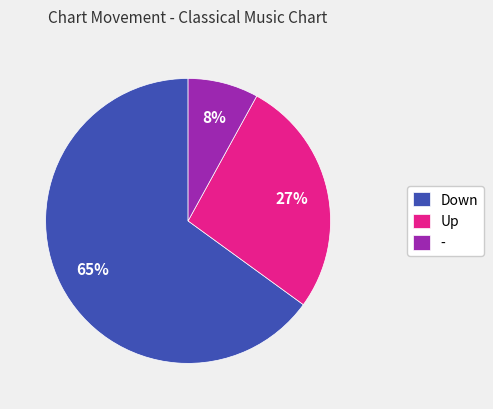

The - slice represents 13% of the pie. True or false?

False